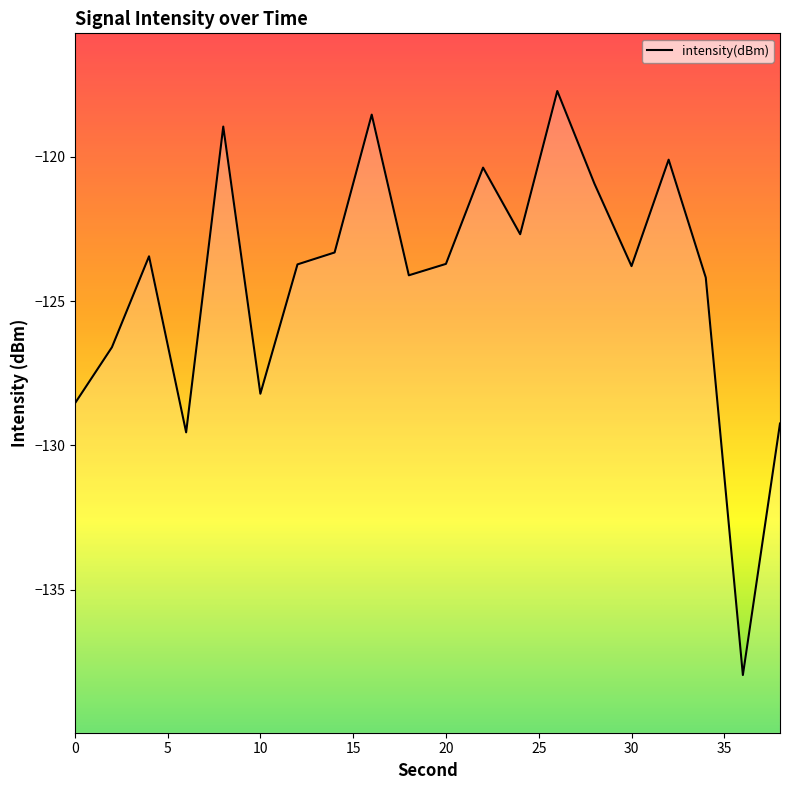

List the labels in order of value, largest first.

26, 16, 8, 32, 22, 28, 24, 14, 4, 20, 12, 30, 18, 34, 2, 10, 0, 38, 6, 36